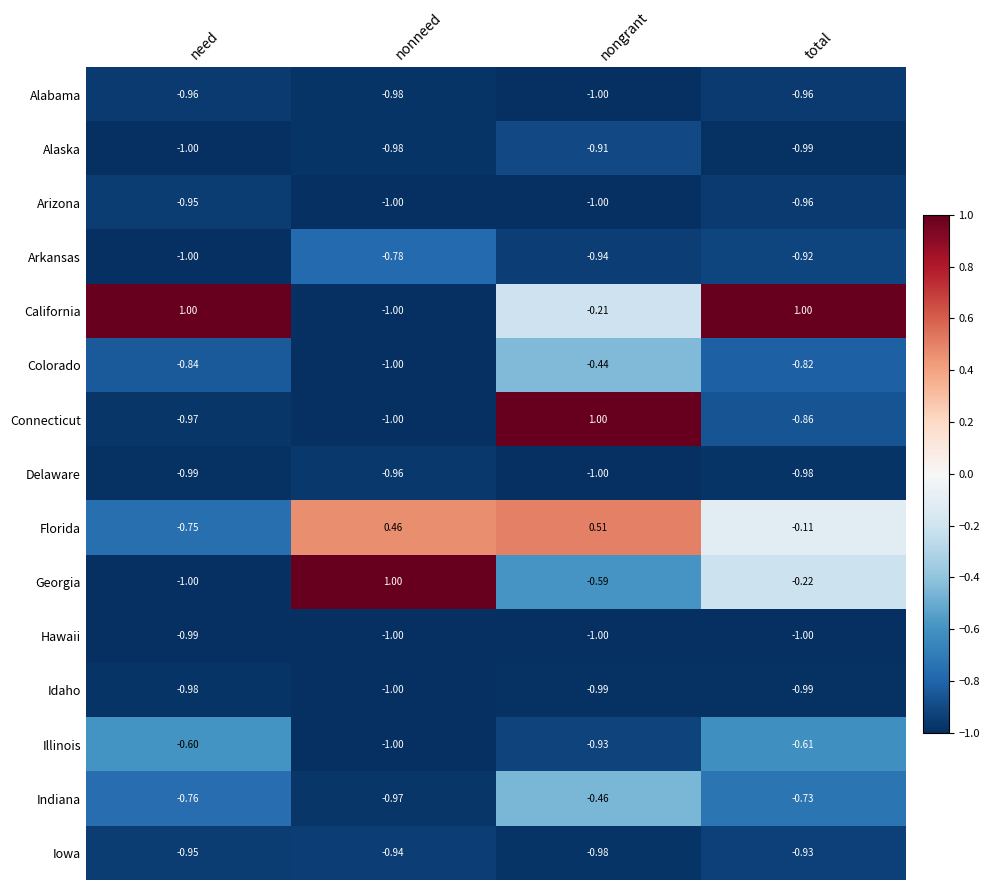

Which category has the highest value in the Alaska series?

nongrant